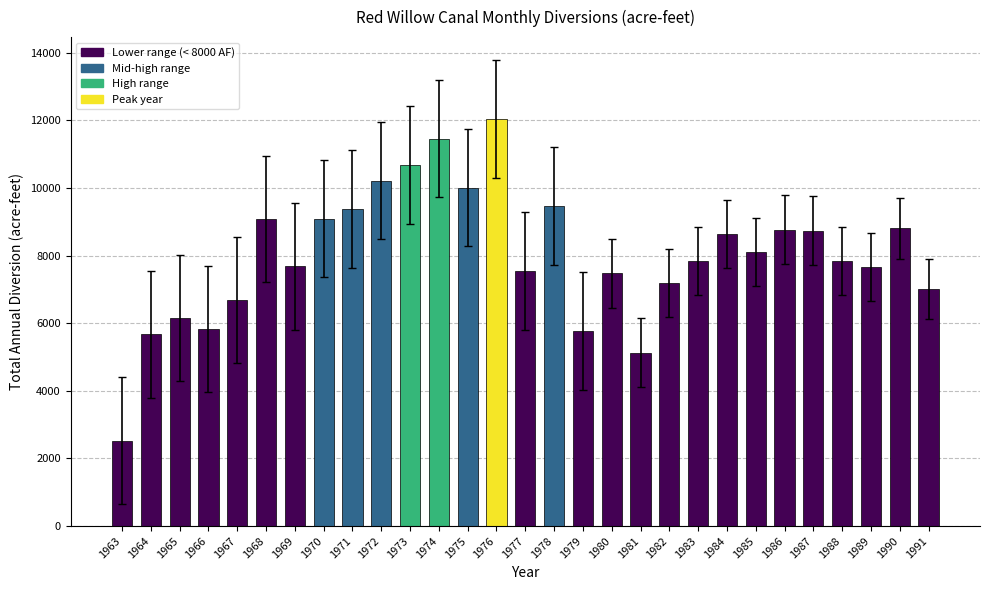

Is it true that the value at 1966 is 10155?

False